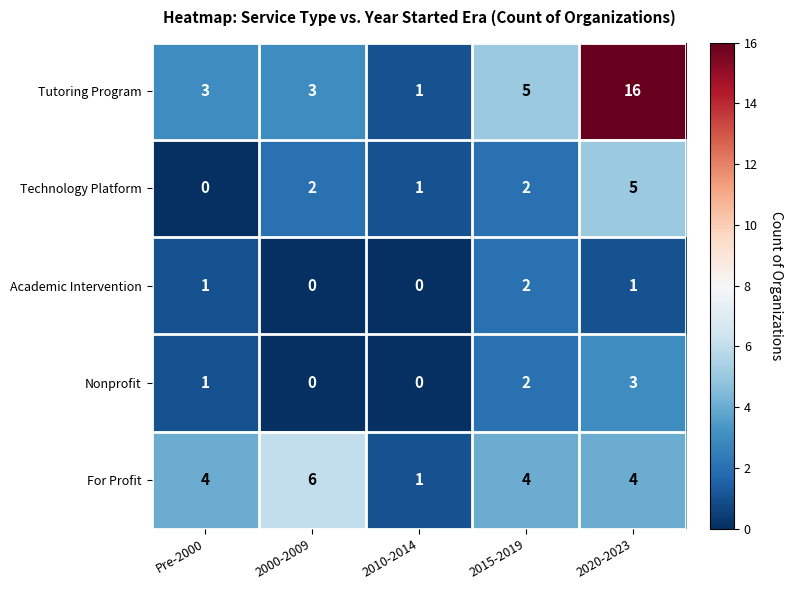

At which category does the chart reach its peak across all series?

2020-2023